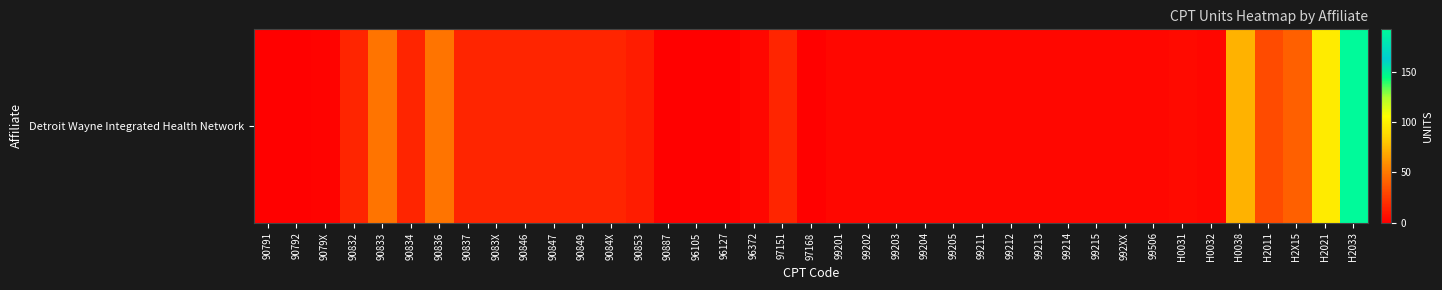

Reading left to right, extract all data points from this chart.

90791=1	90792=1	9079X=2	90832=16	90833=48	90834=16	90836=48	90837=16	9083X=16	90846=16	90847=16	90849=16	9084X=16	90853=12	90887=1	96105=1	96127=1	96372=3	97151=16	97168=1	99201=3	99202=3	99203=3	99204=3	99205=3	99211=3	99212=3	99213=3	99214=3	99215=3	992XX=3	99506=3	H0031=5	H0032=3	H0038=72	H2011=32	H2X15=40	H2021=96	H2033=192